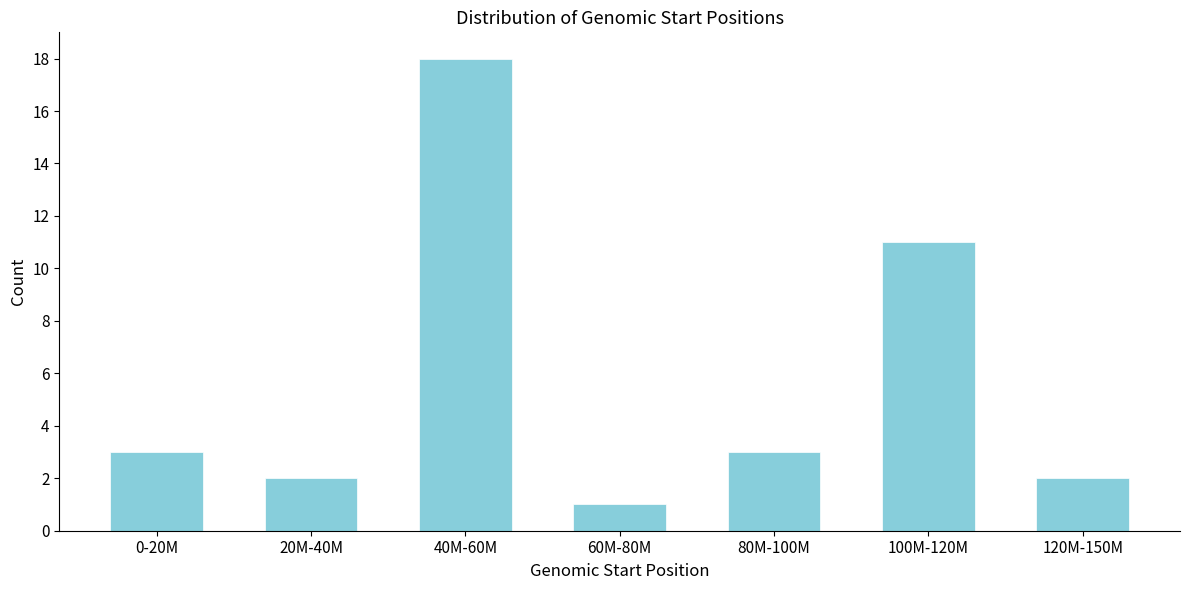

Reading left to right, what are all the values shown in this chart?

0-20M=3	20M-40M=2	40M-60M=18	60M-80M=1	80M-100M=3	100M-120M=11	120M-150M=2